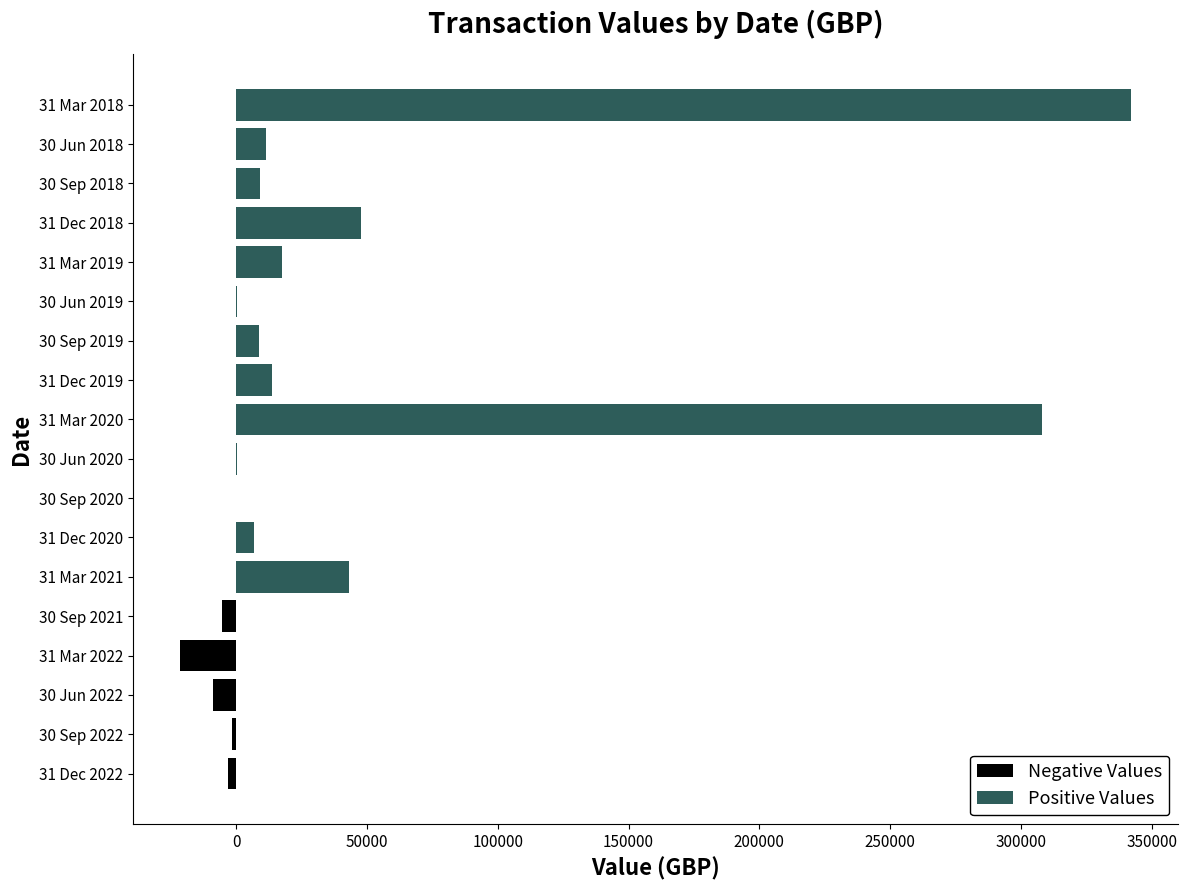

How many data points in Positive Values are above 8516?

9